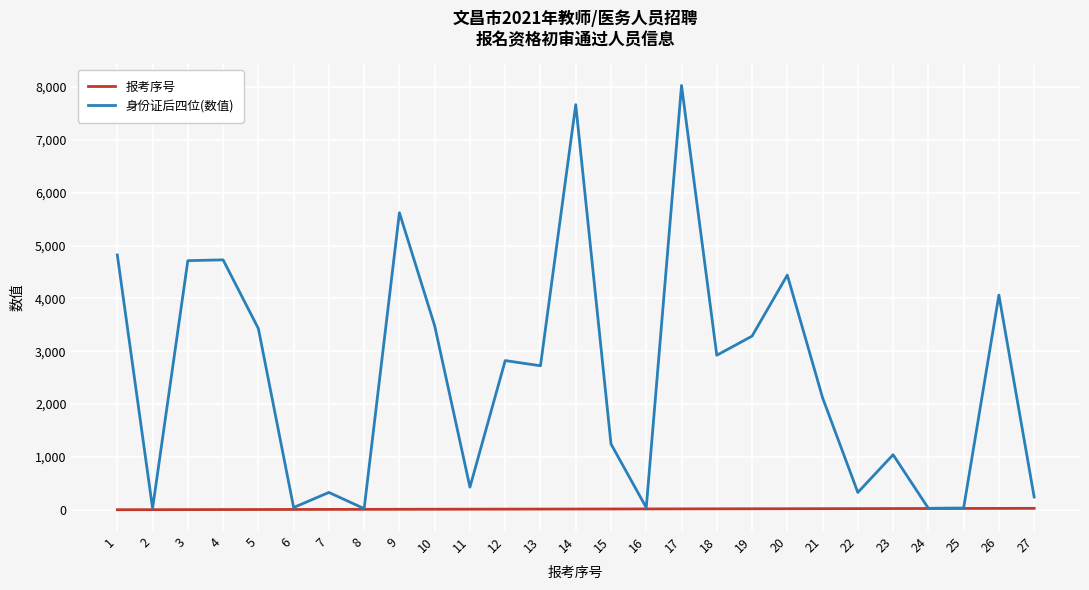

Rank the series by their maximum value, from highest to lowest.

身份证后四位(数值), 报考序号